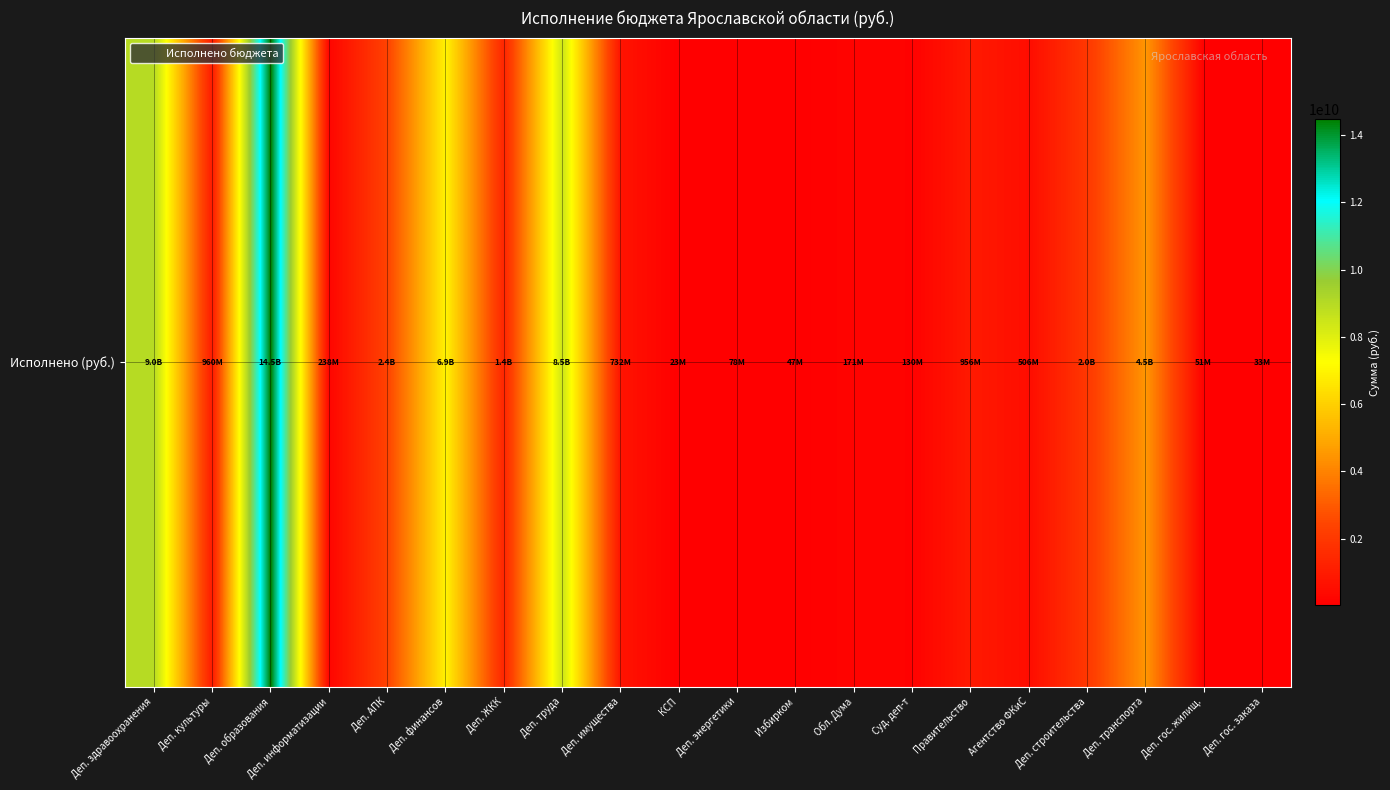

What is the difference between the maximum and minimum values?

14459088153.2